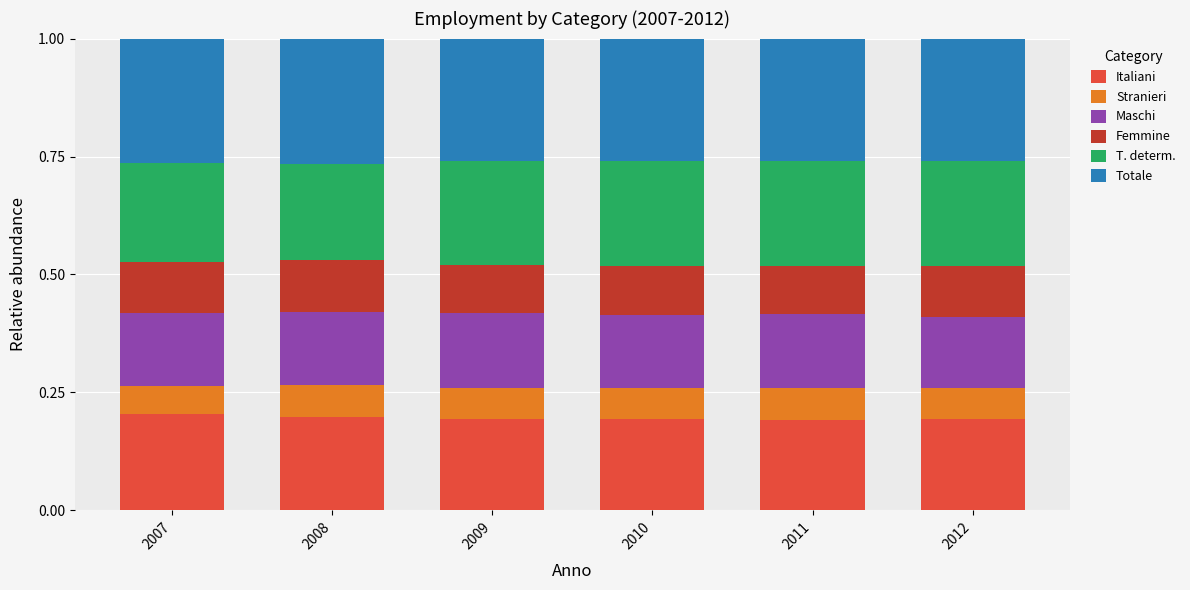

Does the chart contain stacked bars?

Yes